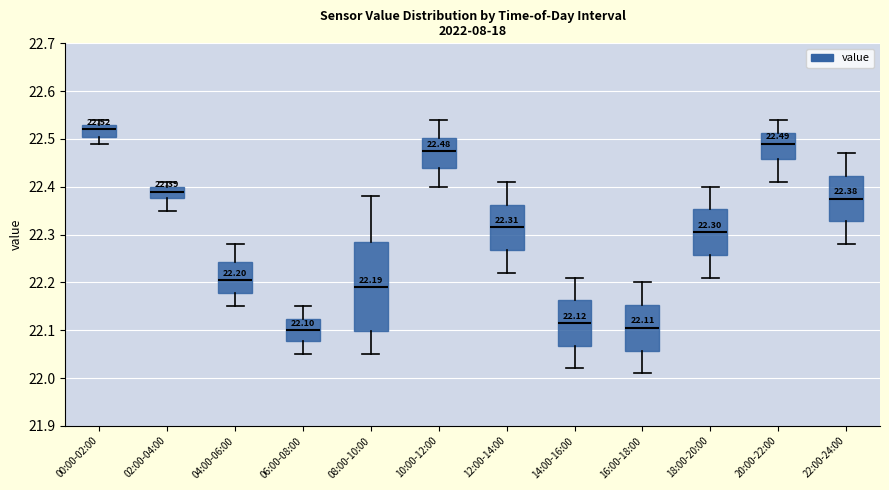

Comparing the boxes themselves (not the whiskers), which one is the tallest?

08:00-10:00